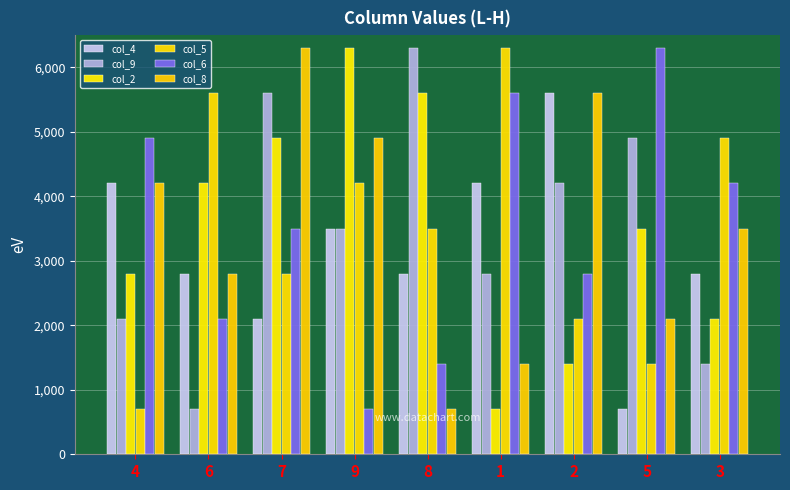

Which series has the largest total across all categories?

col_9